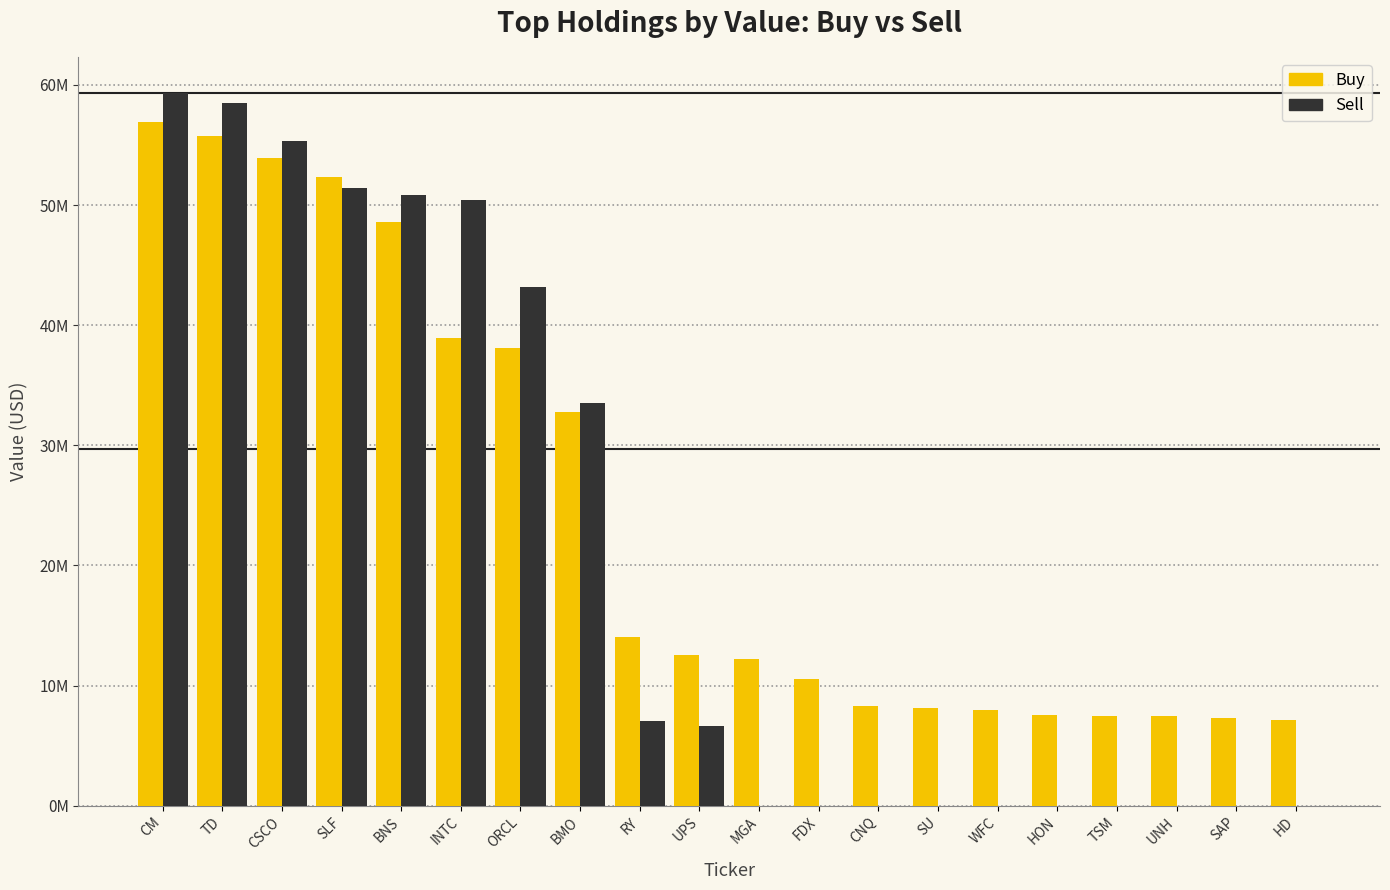

At how many categories does at least one series exceed 35831652?

7